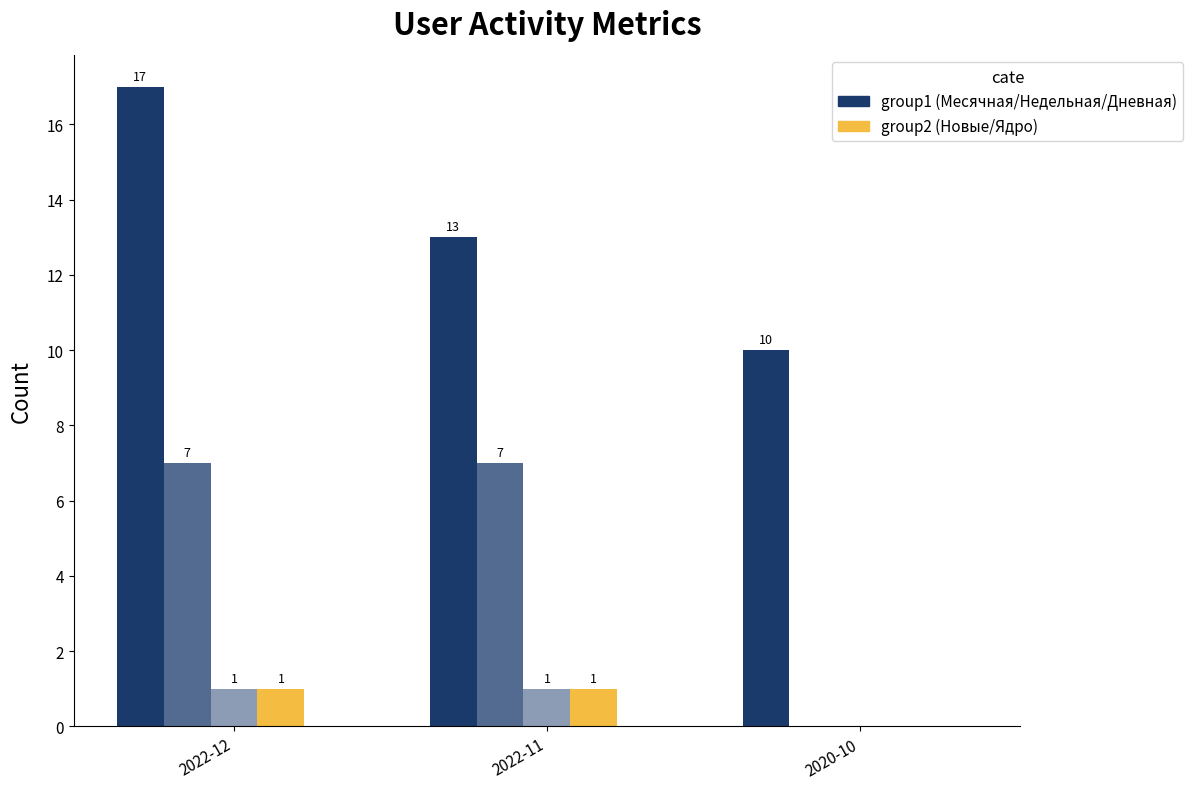

Are the bars grouped side by side (vs. stacked)?

Yes